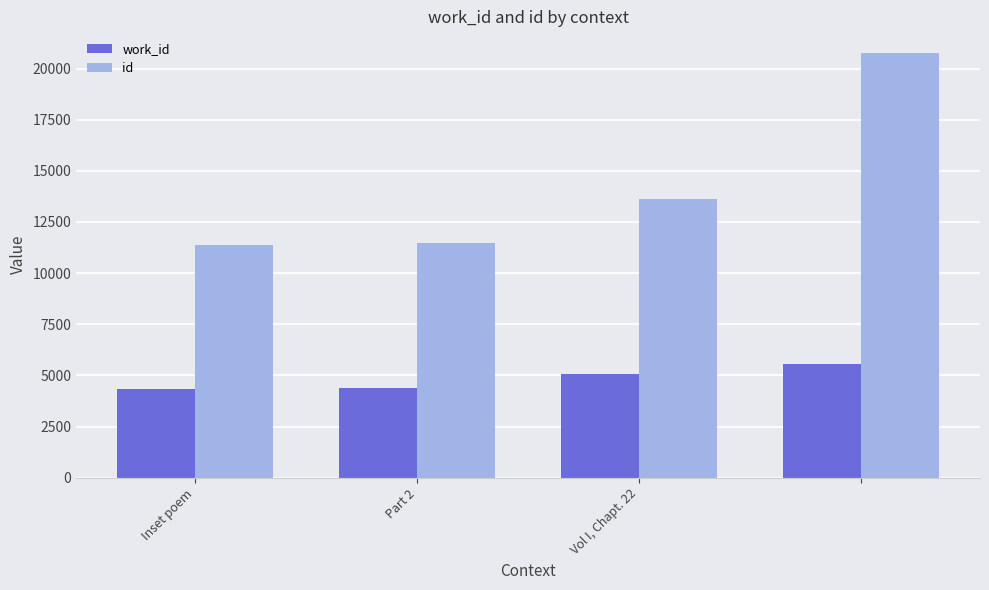

Which series has the widest spread of values?

id